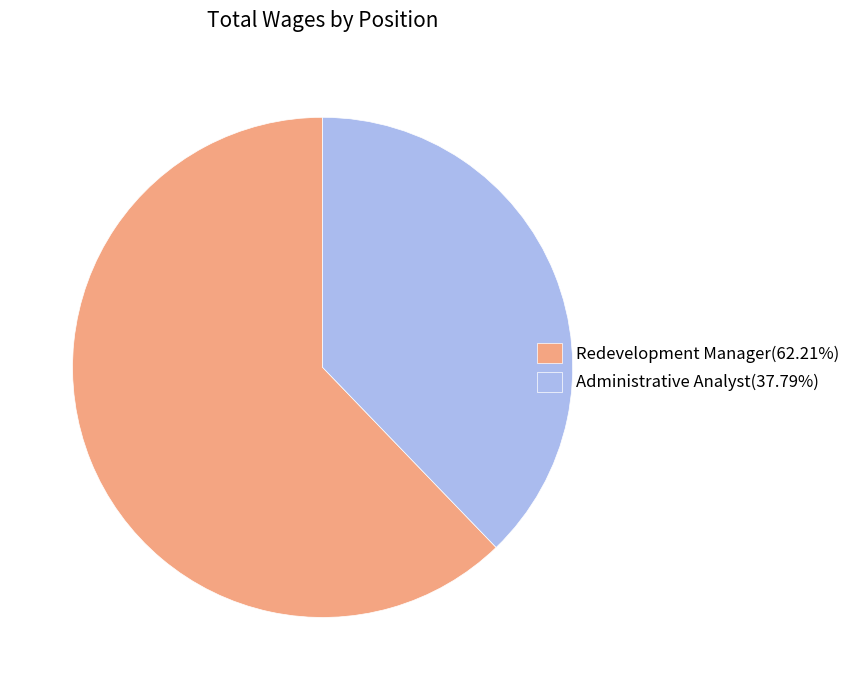

Approximately how many times larger is the value at Redevelopment Manager(62.21%) compared to Administrative Analyst(37.79%)?

1.6